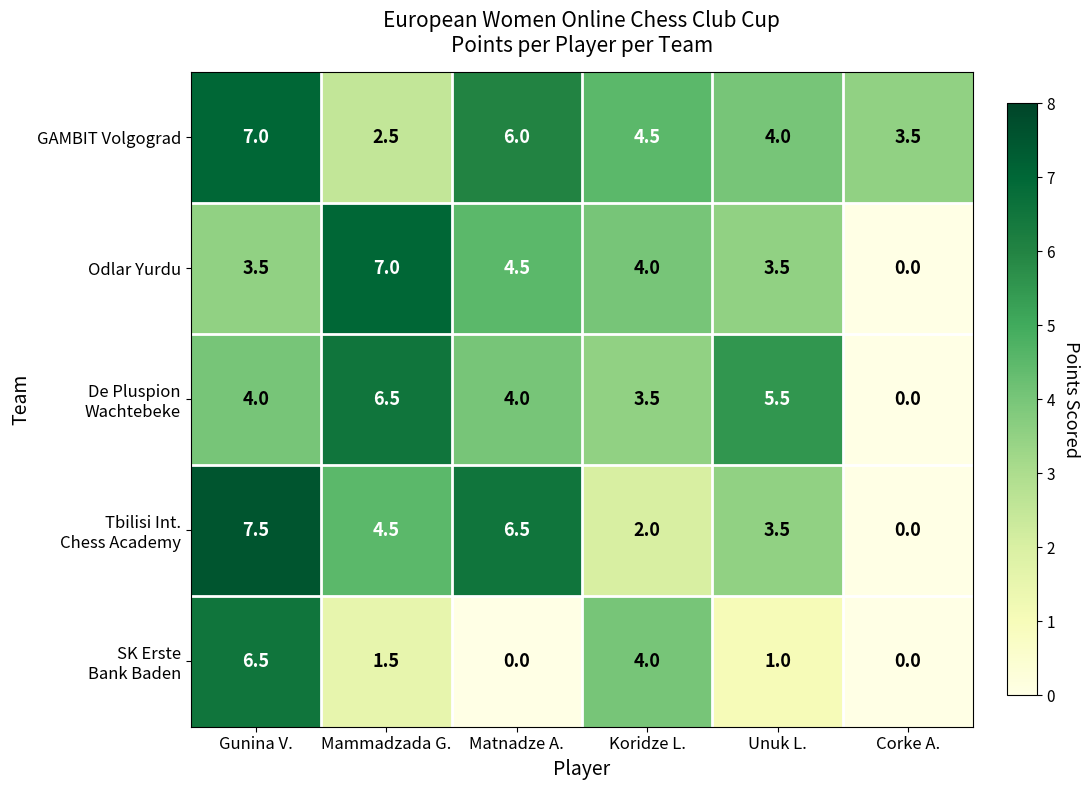

What is the difference between the second highest and second lowest values in the Odlar Yurdu series?

1.0